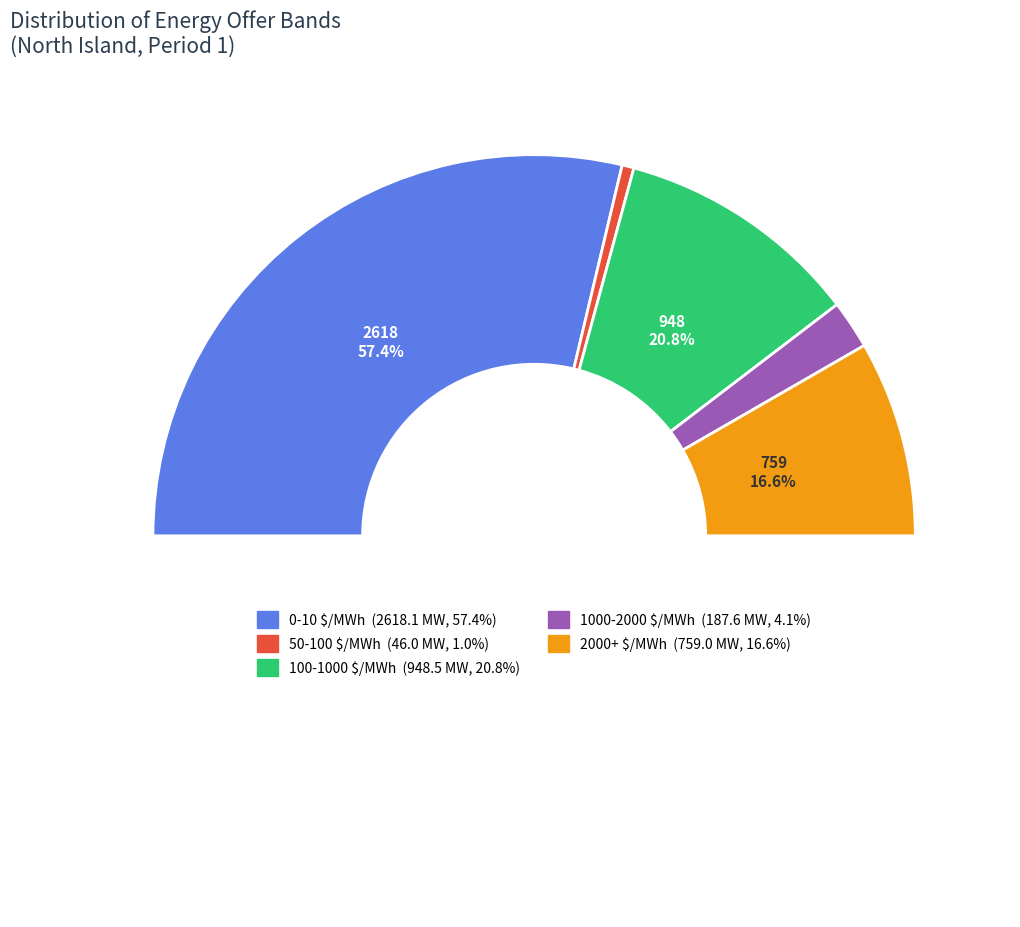

Count the number of slices in the pie.

5